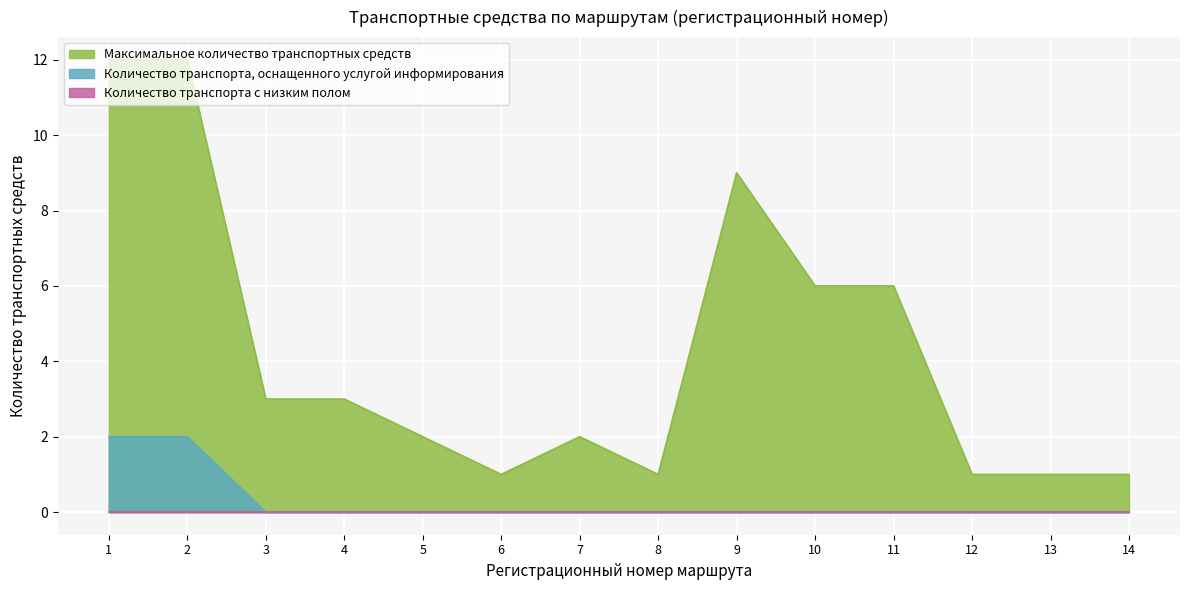

What is the value of the Максимальное количество транспортных средств point at the 9th from the left?

9